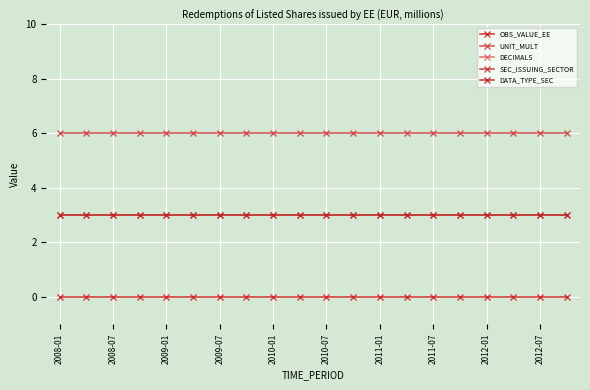

True or false: OBS_VALUE_EE has more than 1 interior local peaks.

False